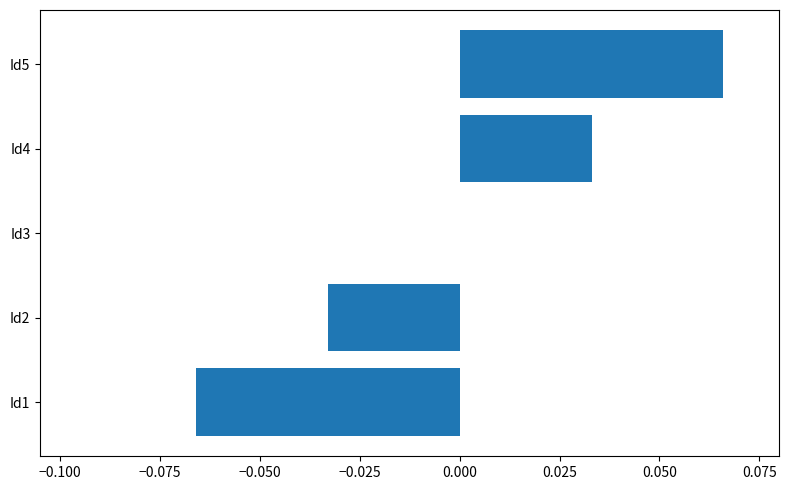

Between Id4 and Id1, which is larger?

Id4